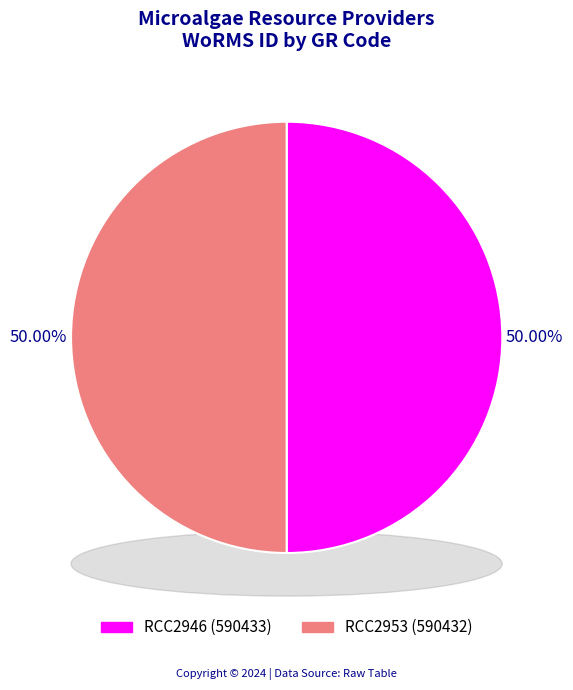

How many segments does this pie chart have?

2